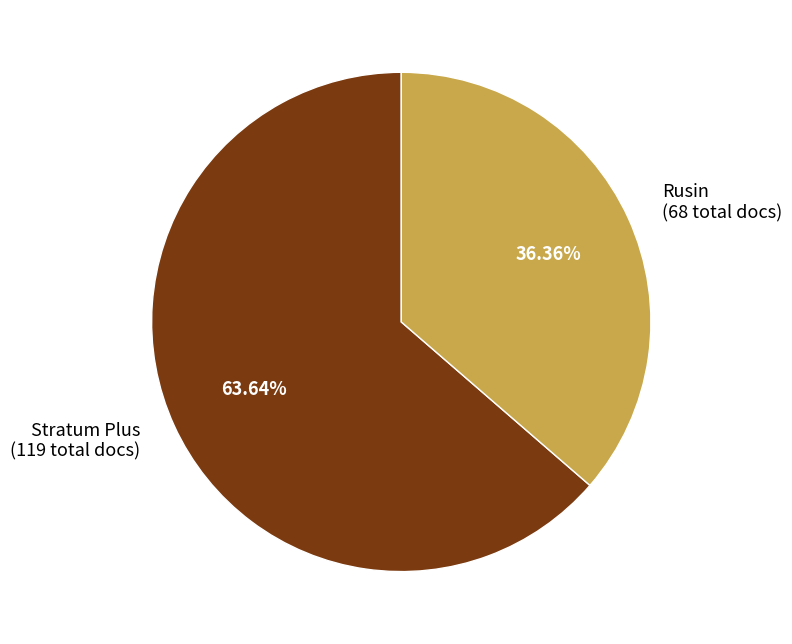

What percentage is the Stratum Plus slice, to the nearest percent?

64%